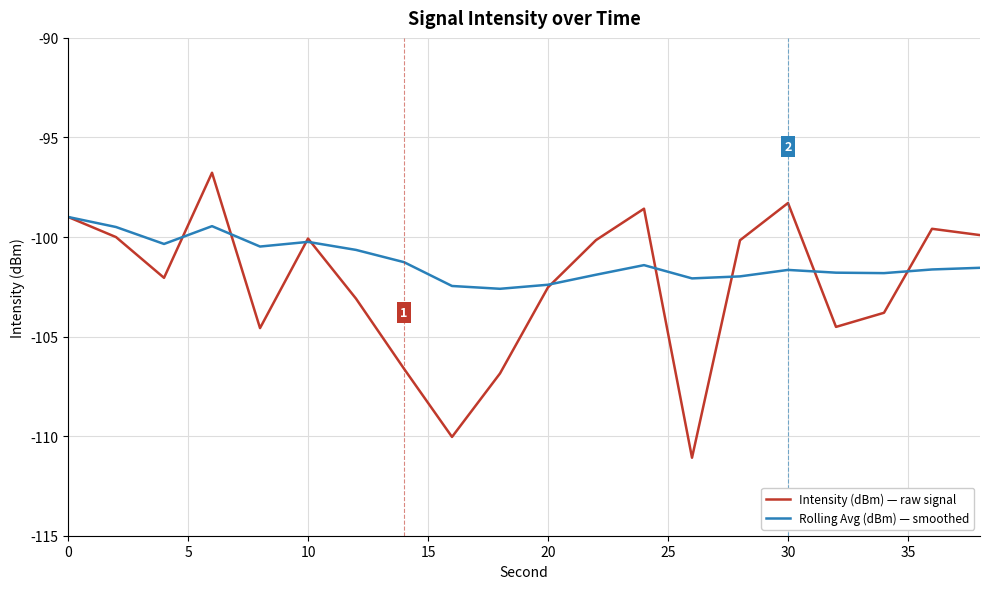

What is the smallest value displayed?

-111.1